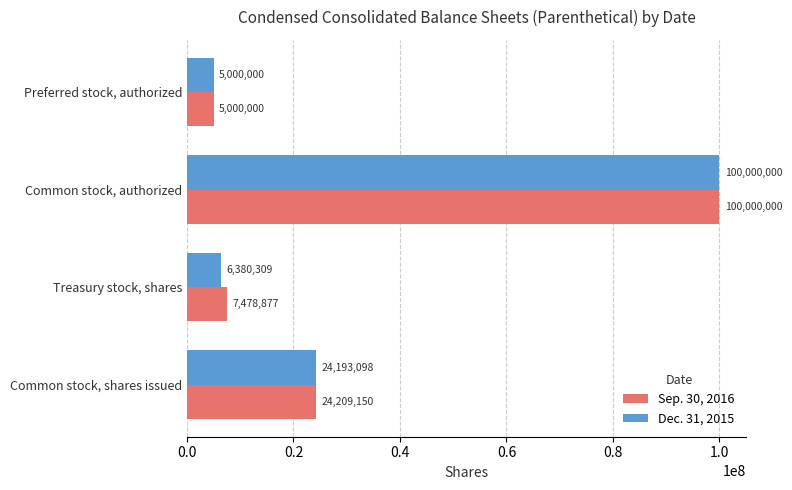

Which series changed the most between Common stock, shares issued and Common stock, authorized?

Dec. 31, 2015